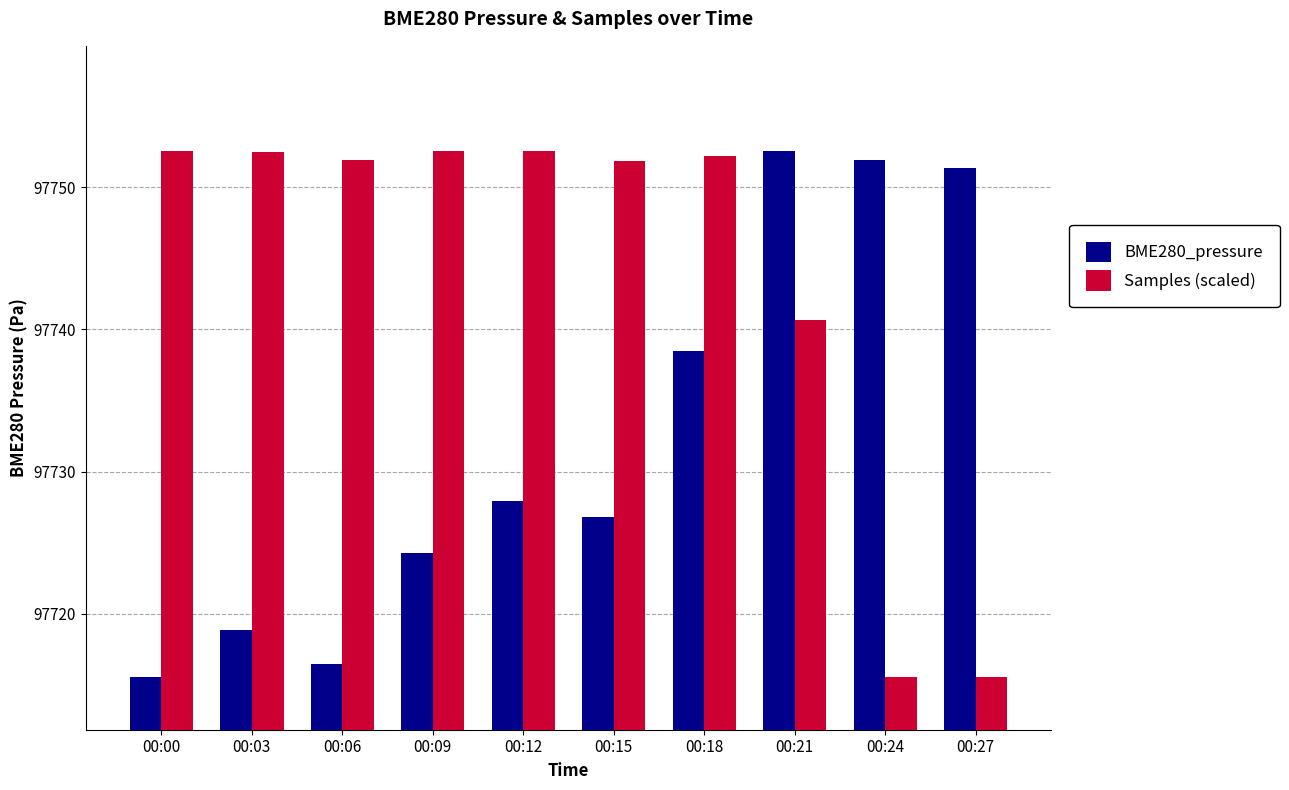

What is the average value of the BME280_pressure series?

97732.4